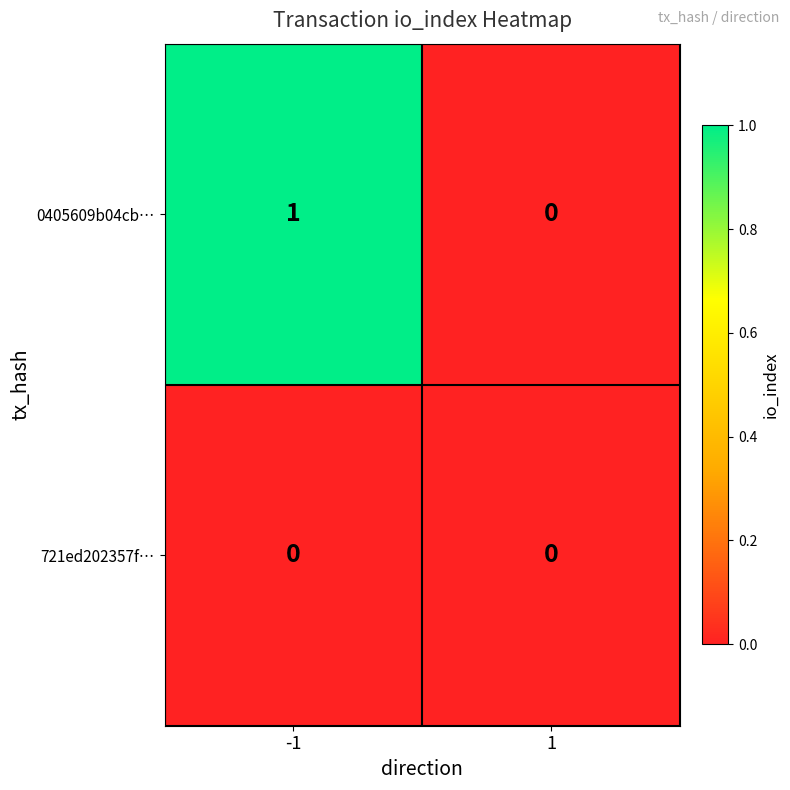

Is the value of 0405609b04cb… at -1 greater than the value of 721ed202357f… at 1?

Yes